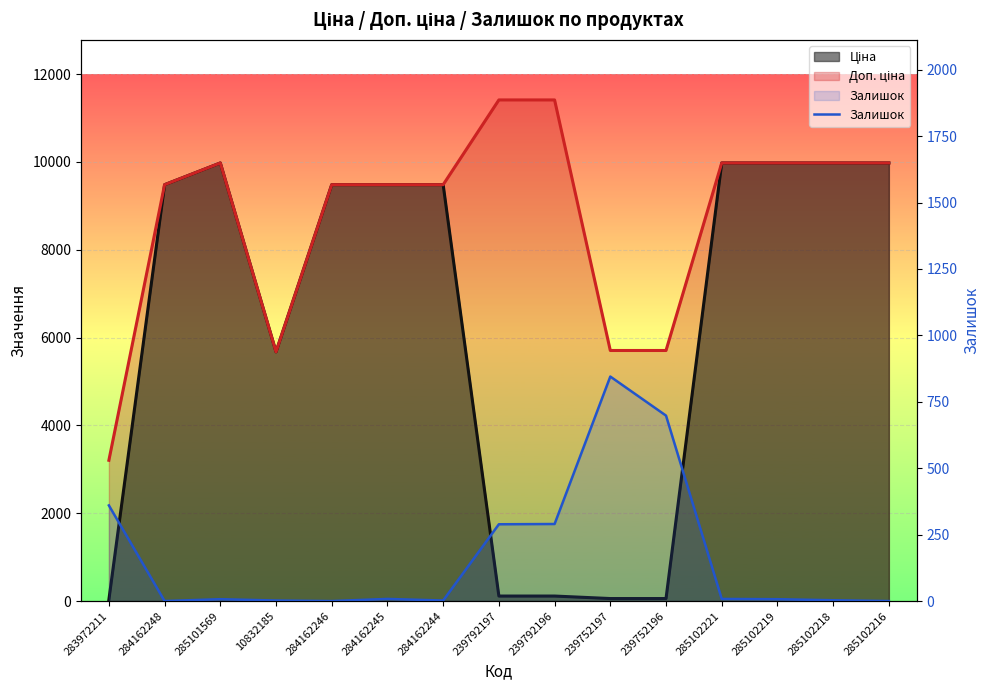

List the labels in order of value, smallest first.

284162248, 284162246, 285102216, 10832185, 284162244, 285102218, 285101569, 285102219, 284162245, 285102221, 239792197, 239792196, 283972211, 239752196, 239752197